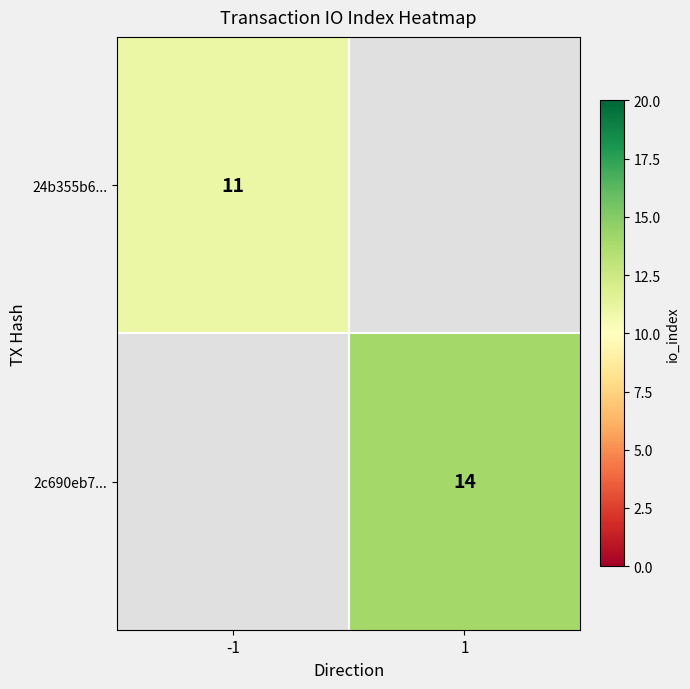

How many series are shown in this chart?

2